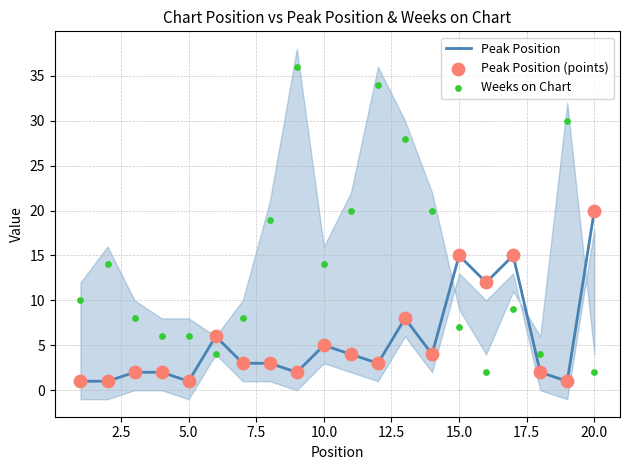

Which series contains the highest Y value?

Weeks on Chart